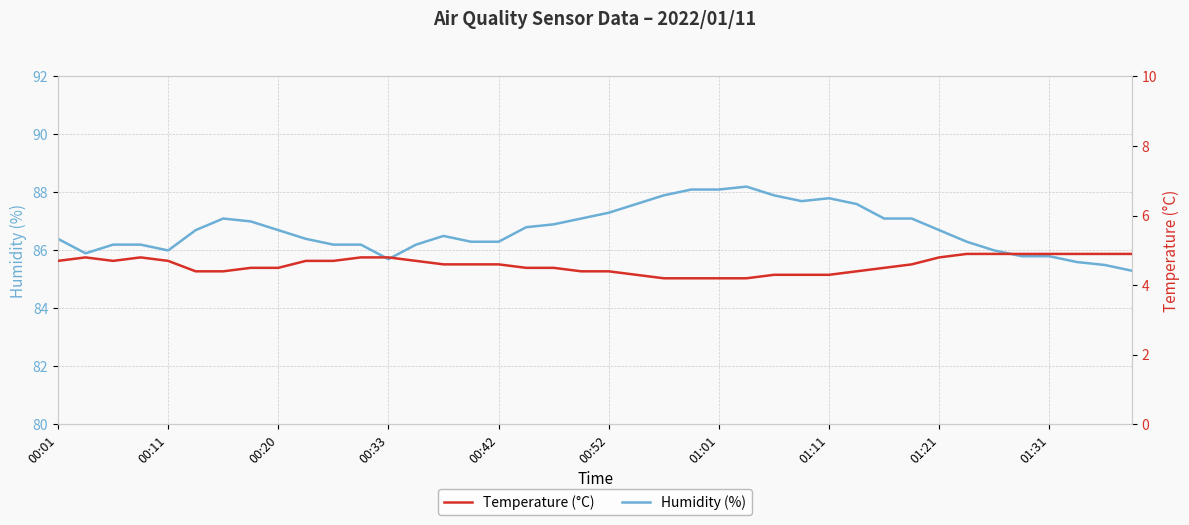

How many categories are shown in the chart?

40